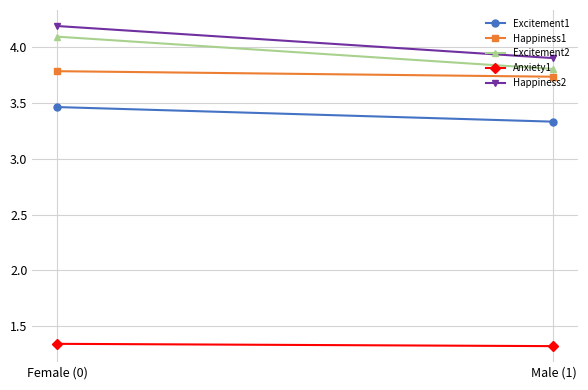

How many lines are shown in the chart?

5